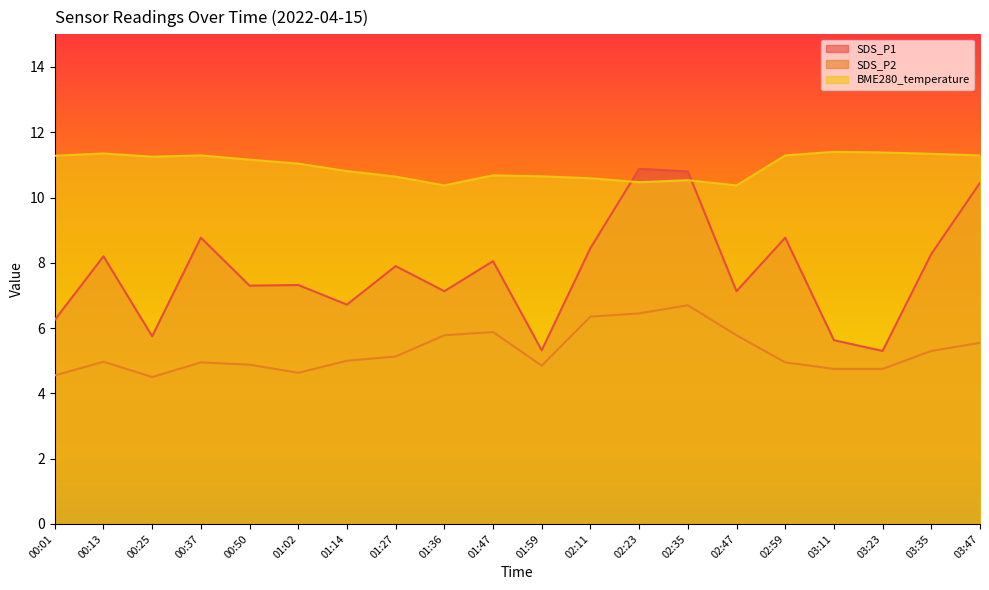

What is the sum of all SDS_P2 values?

105.7